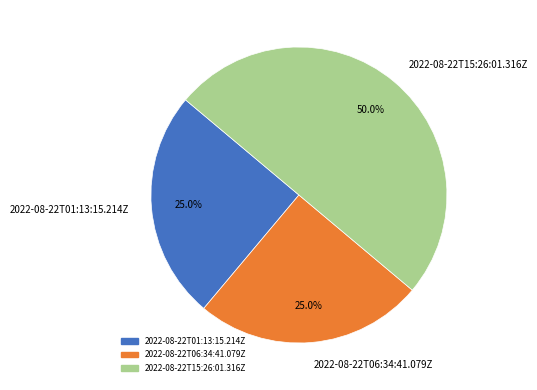

To the nearest percent, what is the difference between the largest and smallest slice percentages?

25%